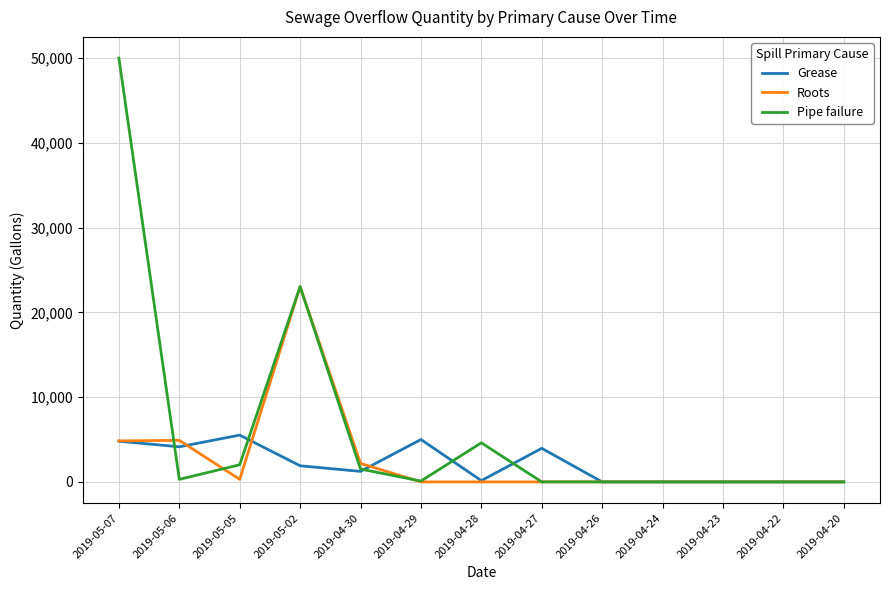

Where is Roots nearest to the value 11520?

2019-05-06